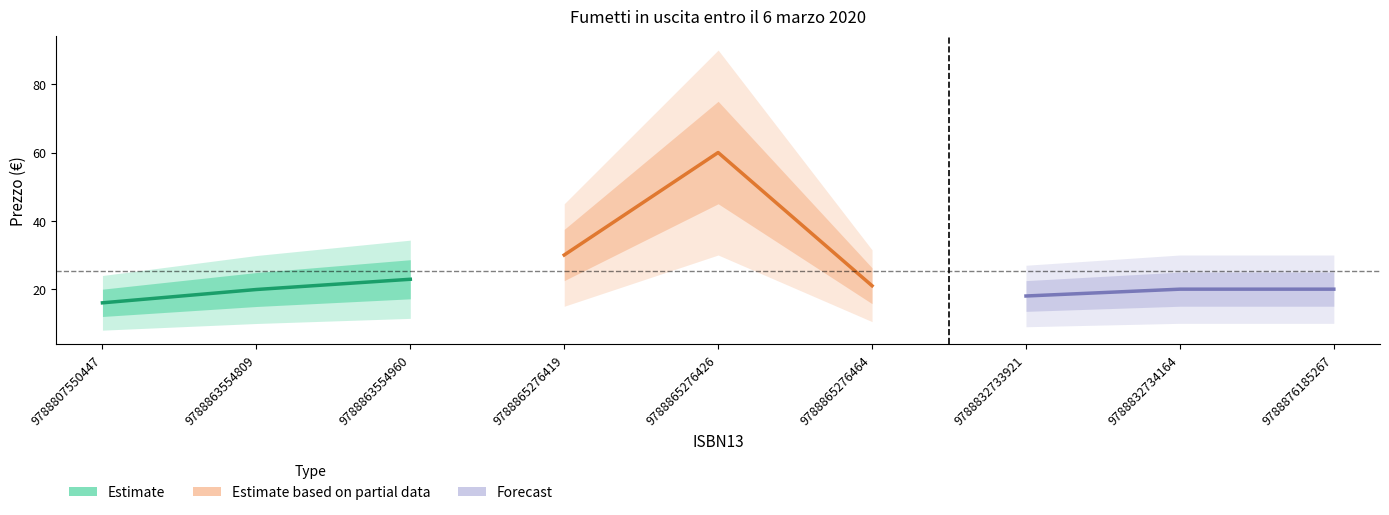

What is the difference between the Estimate values at 9788807550447 and 9788863554809?

3.9